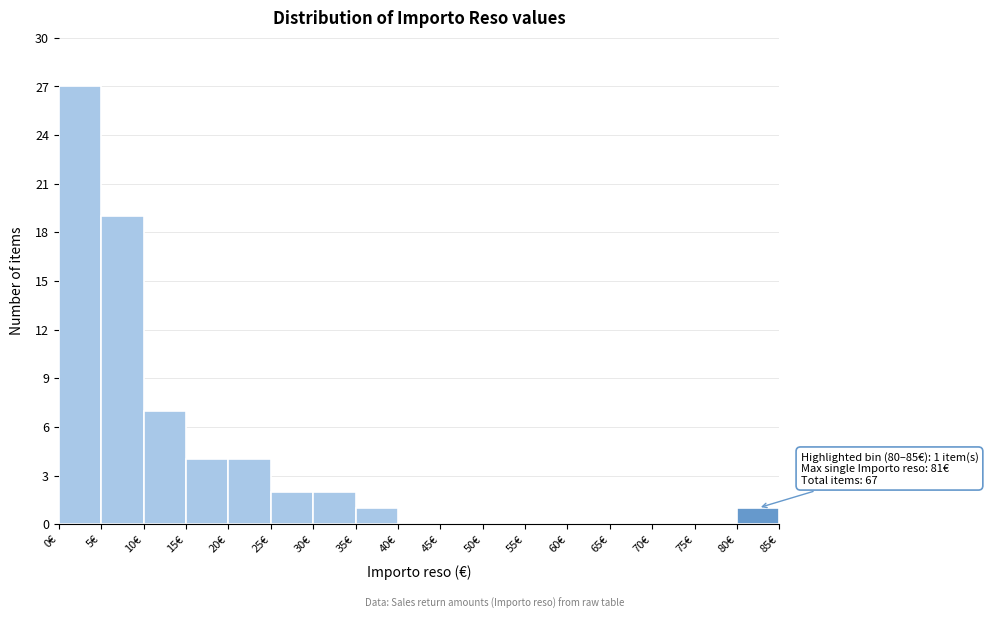

Which range on the x-axis has the tallest bar?

0 to 5